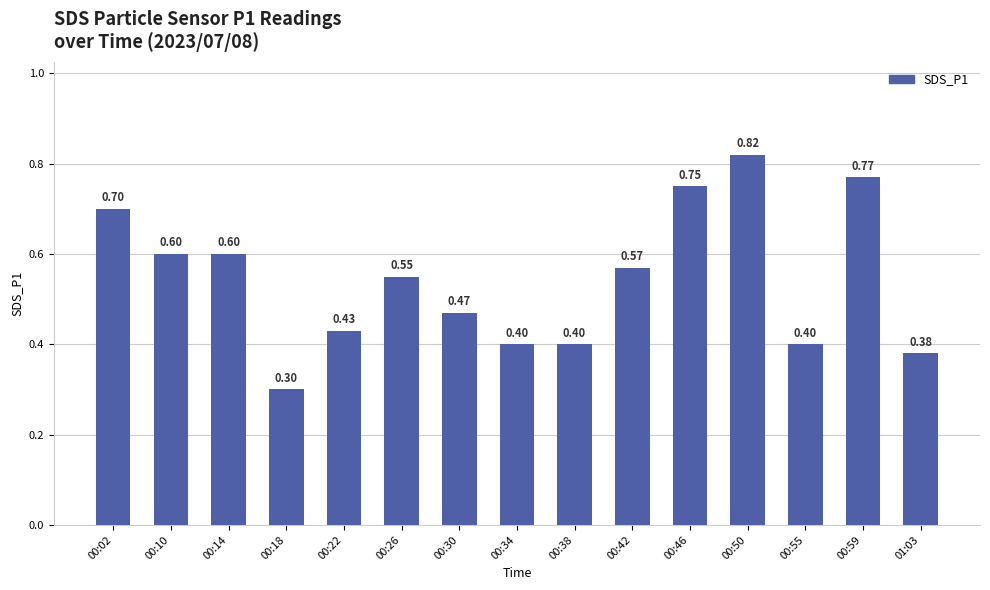

Between 00:38 and 00:18, which is larger?

00:38